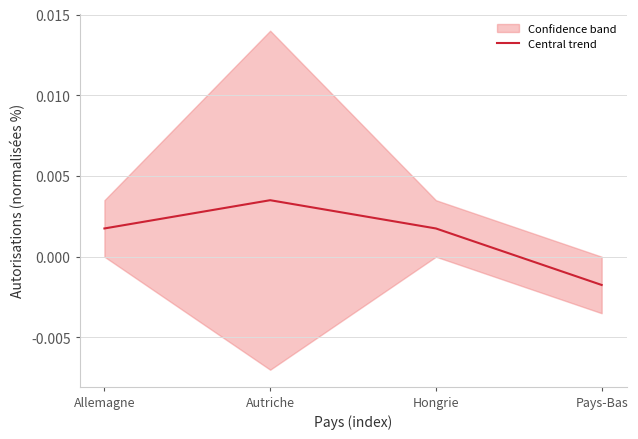

How many values in the Central trend series are below 0?

1